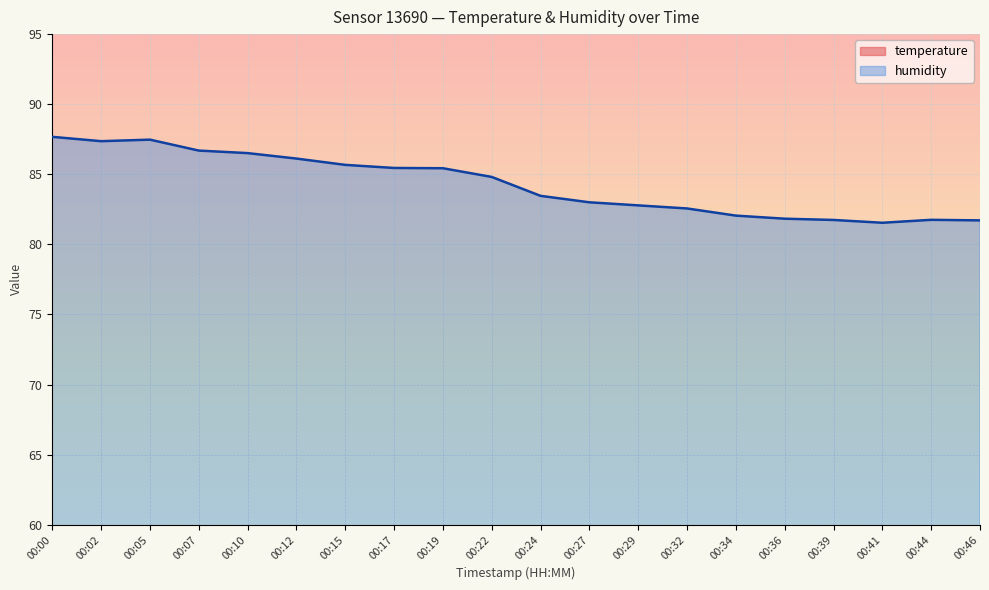

Which series has the widest spread of values?

humidity